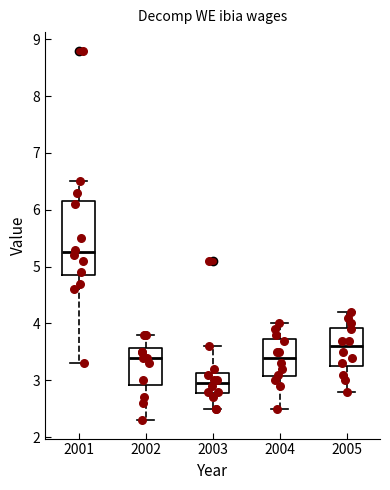

Comparing the boxes themselves (not the whiskers), which one is the tallest?

2001